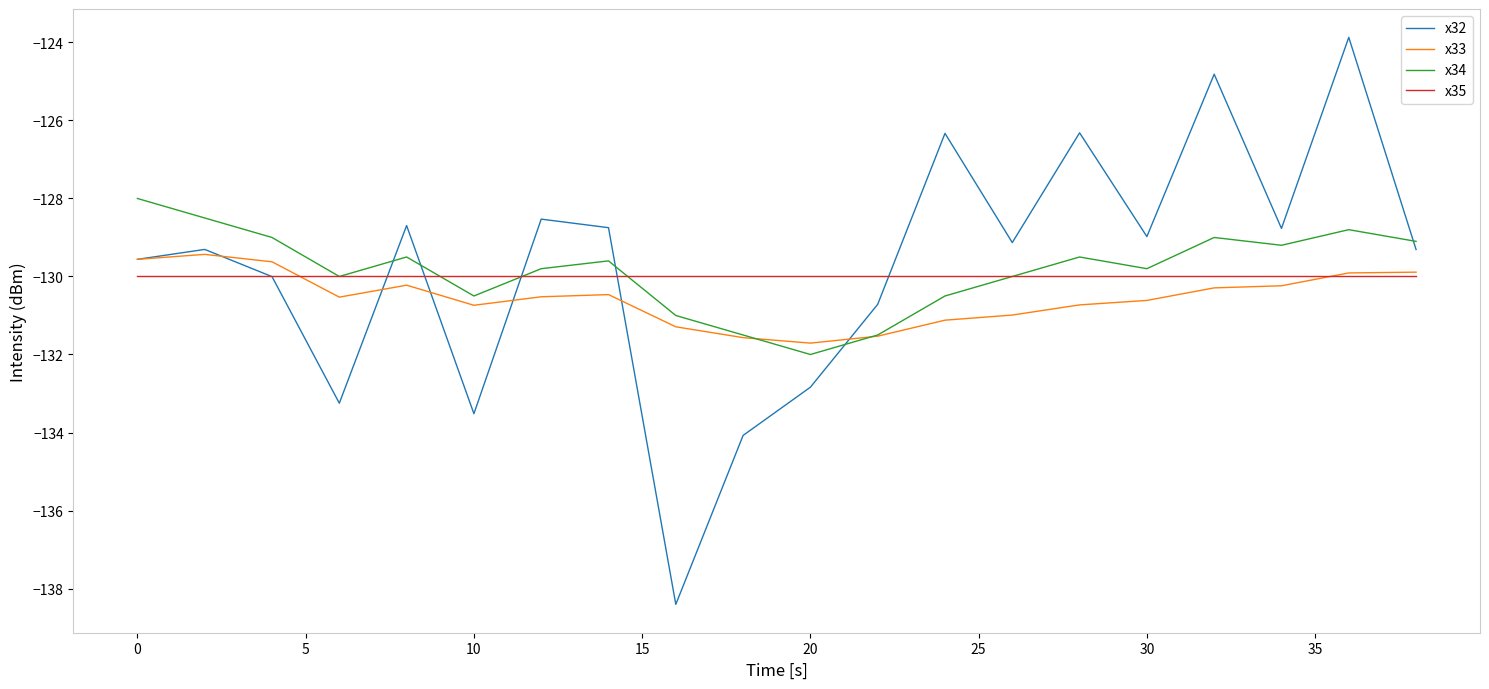

What is the maximum value for x35?

-130.0